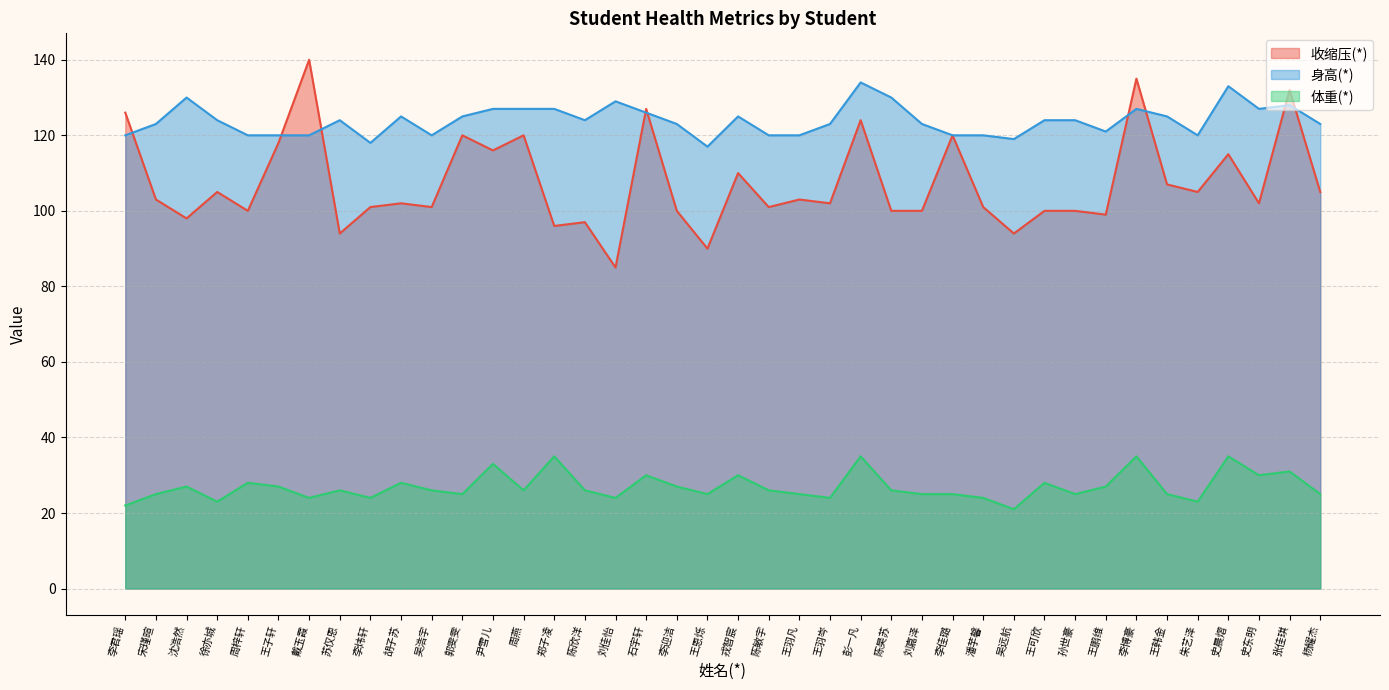

What is the value of the 体重(*) point at the 29th from the left?

24